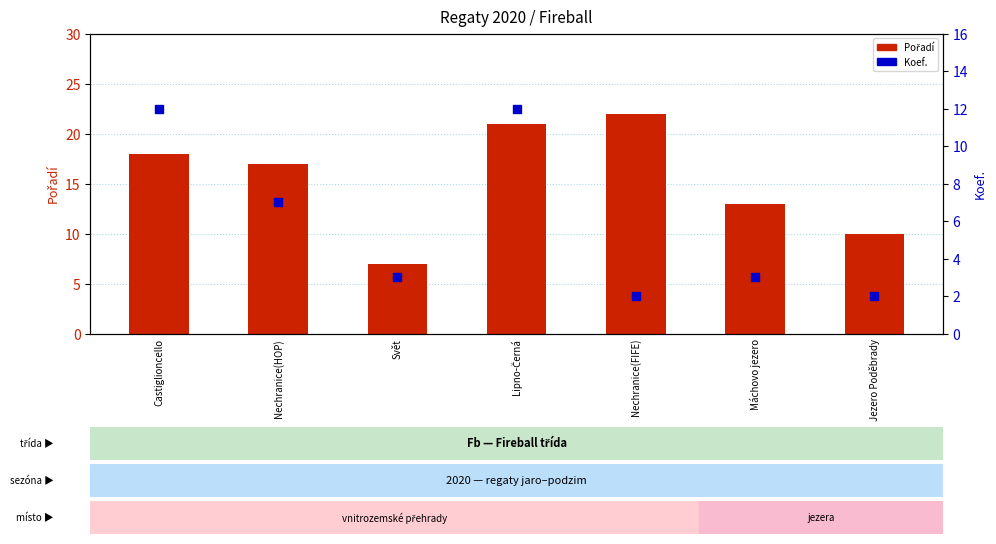

At how many categories does at least one series exceed 11?

5